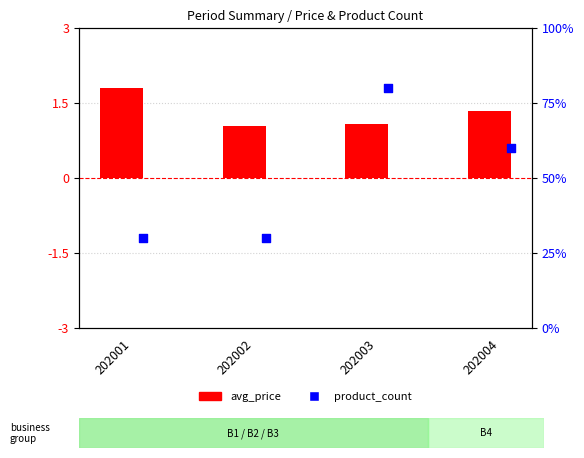

Which series has the largest total across all categories?

product_count